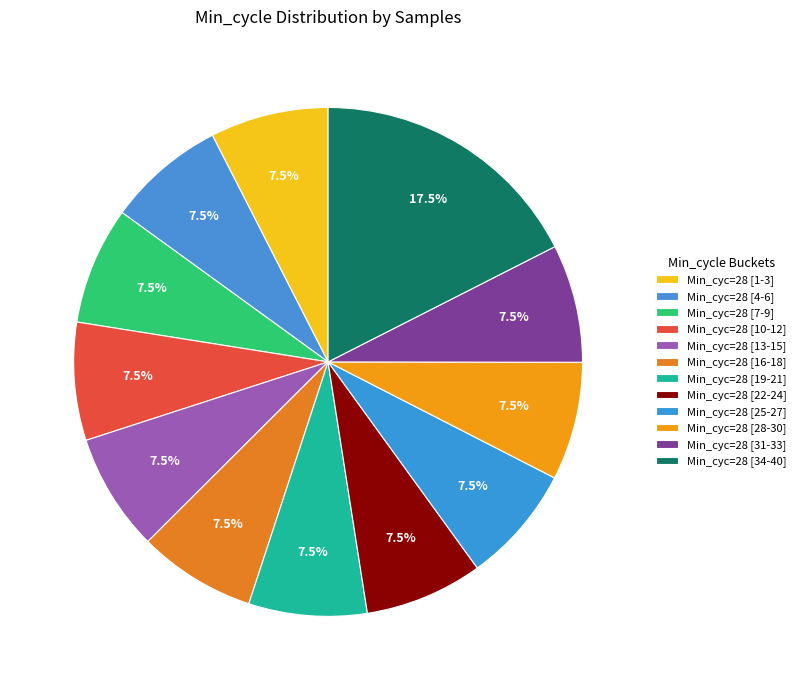

How many slices are in this pie chart?

12